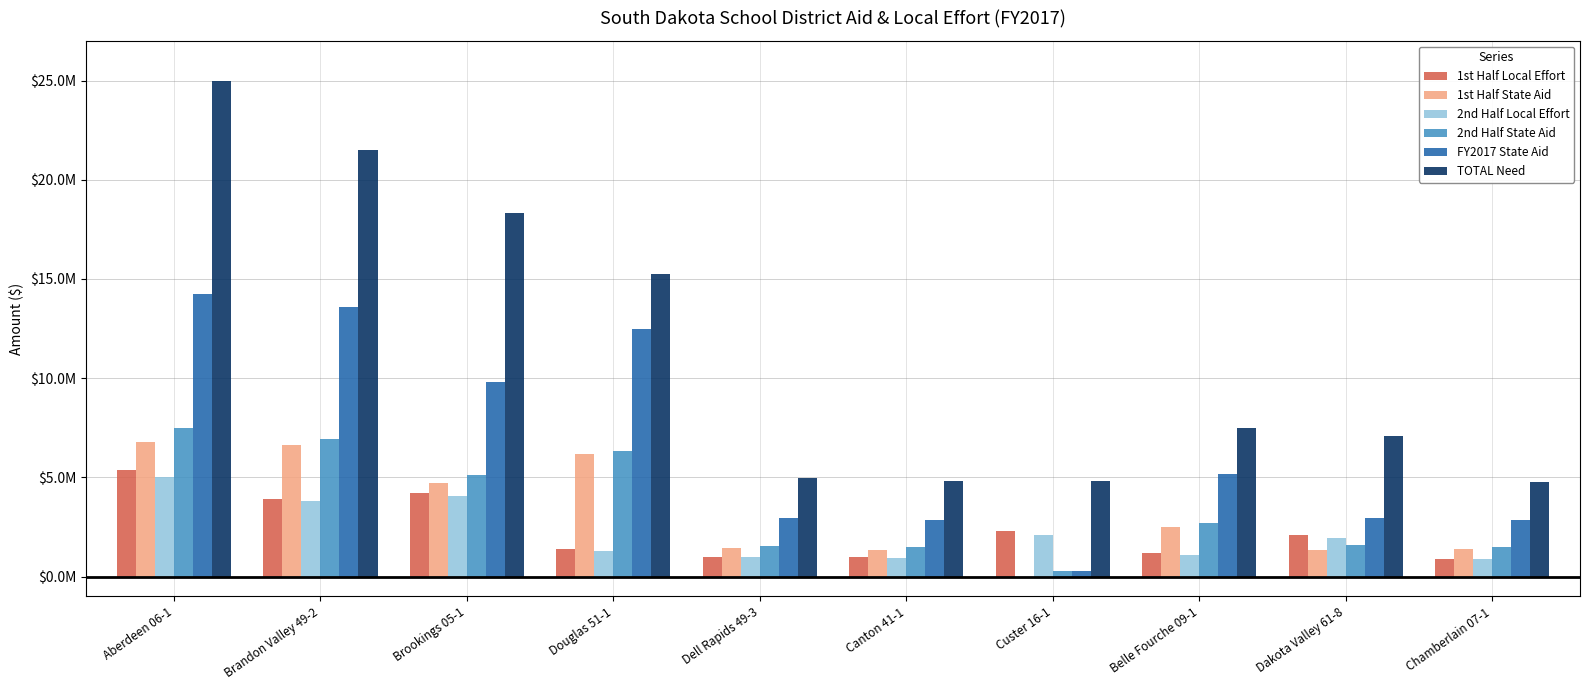

At which category is the sum across all series the highest?

Aberdeen 06-1